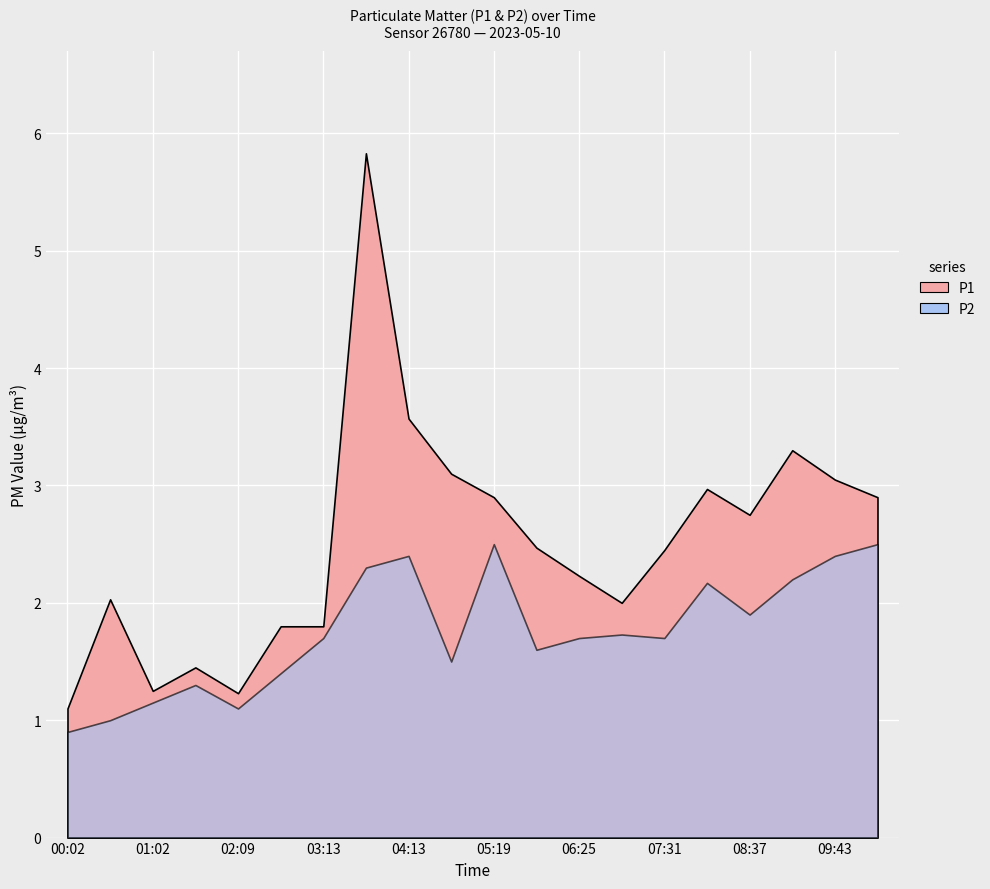

Reading right to left, what are all the values shown in this chart?

P1: 10:16=2.9	09:43=3.0	09:10=3.3	08:37=2.8	08:04=3.0	07:31=2.5	06:58=2.0	06:25=2.2	05:52=2.5	05:19=2.9	04:46=3.1	04:13=3.6	03:46=5.8	03:13=1.8	02:41=1.8	02:09=1.2	01:36=1.4	01:02=1.2	00:29=2.0	00:02=1.1
P2: 10:16=2.5	09:43=2.4	09:10=2.2	08:37=1.9	08:04=2.2	07:31=1.7	06:58=1.7	06:25=1.7	05:52=1.6	05:19=2.5	04:46=1.5	04:13=2.4	03:46=2.3	03:13=1.7	02:41=1.4	02:09=1.1	01:36=1.3	01:02=1.1	00:29=1.0	00:02=0.9